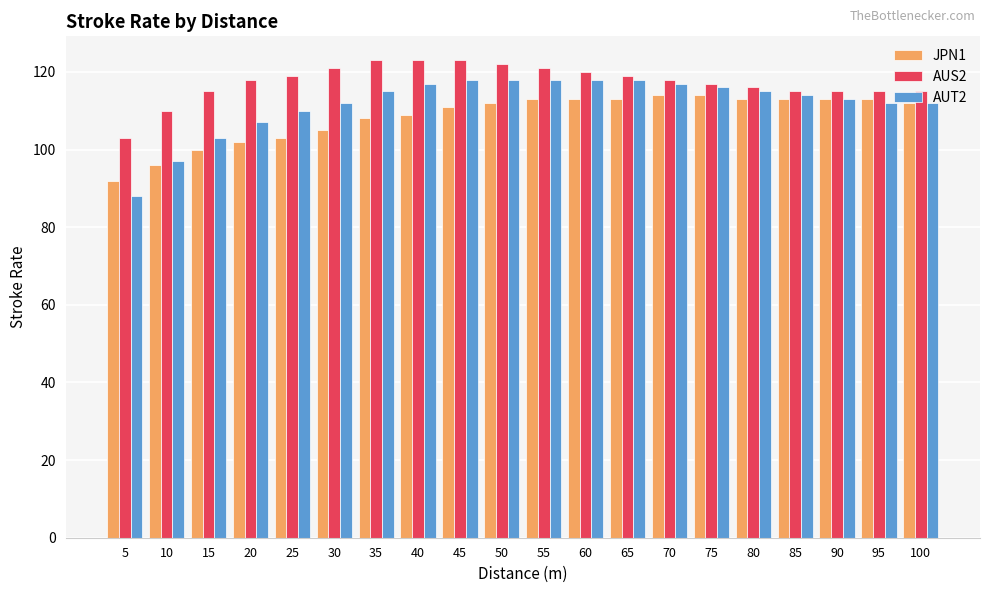

What is the difference between the JPN1 values at 20 and 10?

6